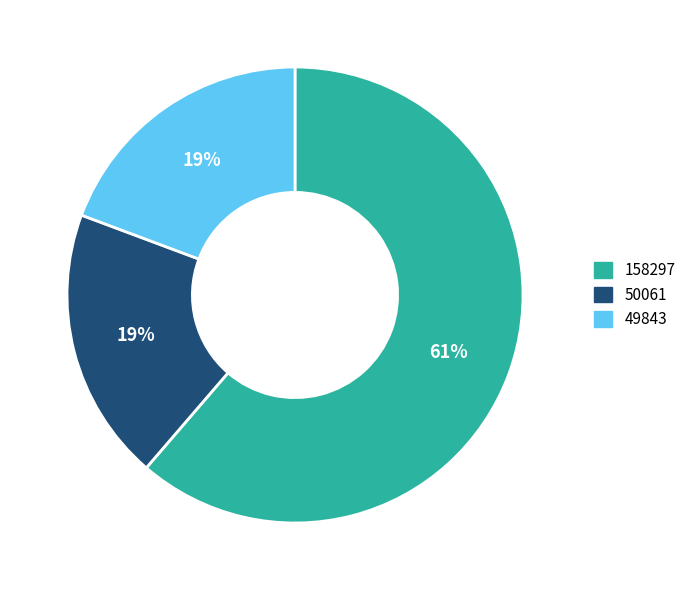

How many slices are in this pie chart?

3